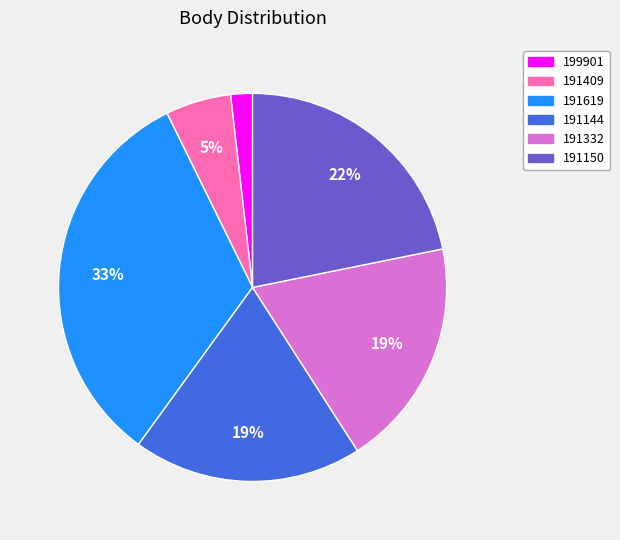

Is there a majority slice in this chart?

No